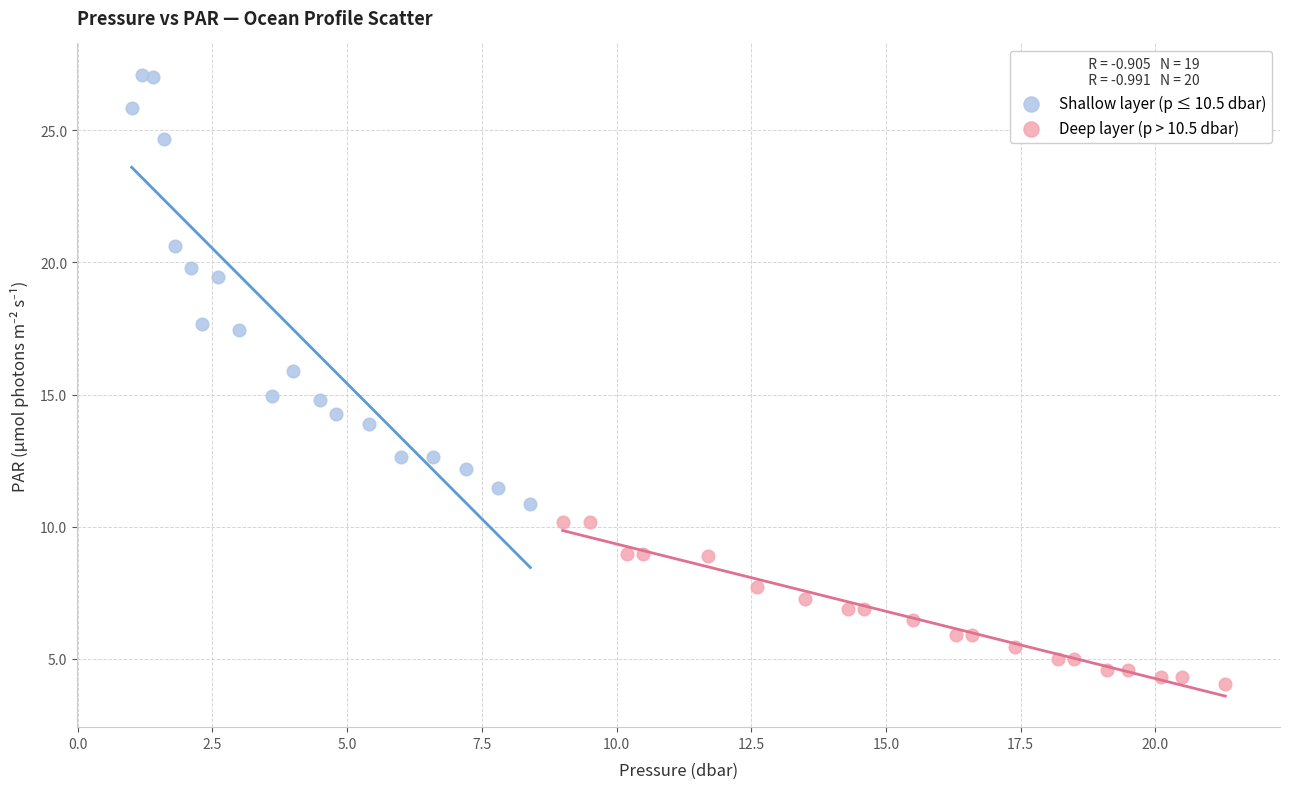

Which series has the largest Y range (max minus min)?

Shallow layer (p ≤ 10.5 dbar)